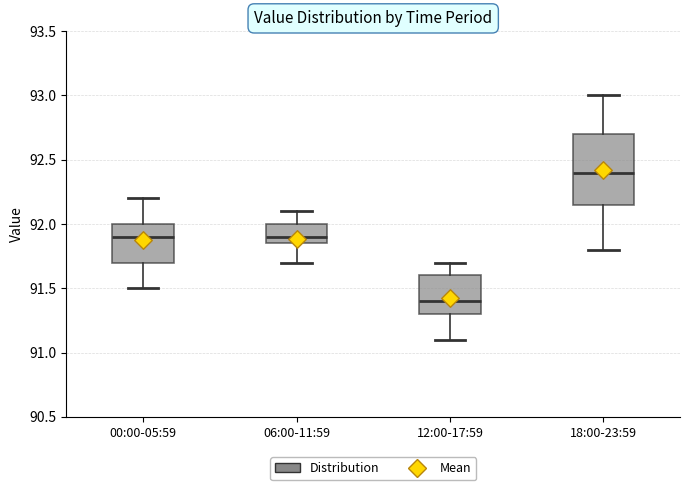

Comparing the boxes themselves (not the whiskers), which one is the tallest?

18:00-23:59